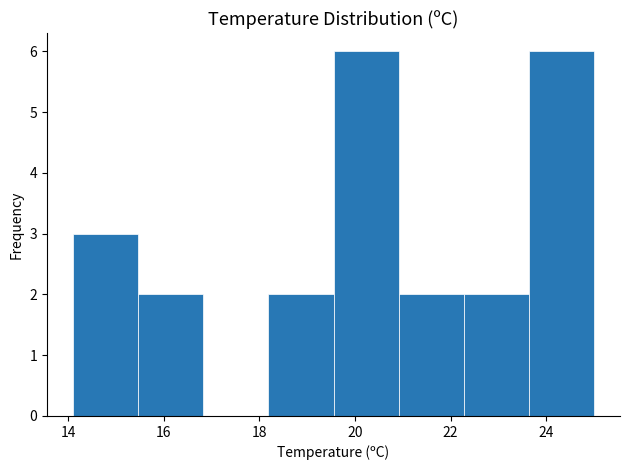

What is the height of the bar covering 19.6 to 21.0 on the x-axis? Neither the bar edges nor the heights are printed on the chart, so give them approximately, as read against the axes.

6